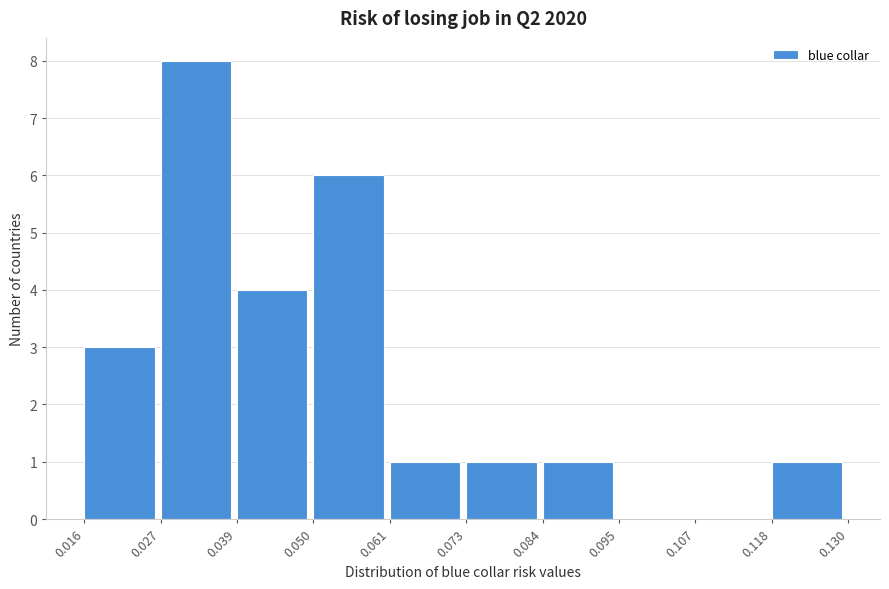

Which range on the x-axis has the tallest bar?

0.027 to 0.039